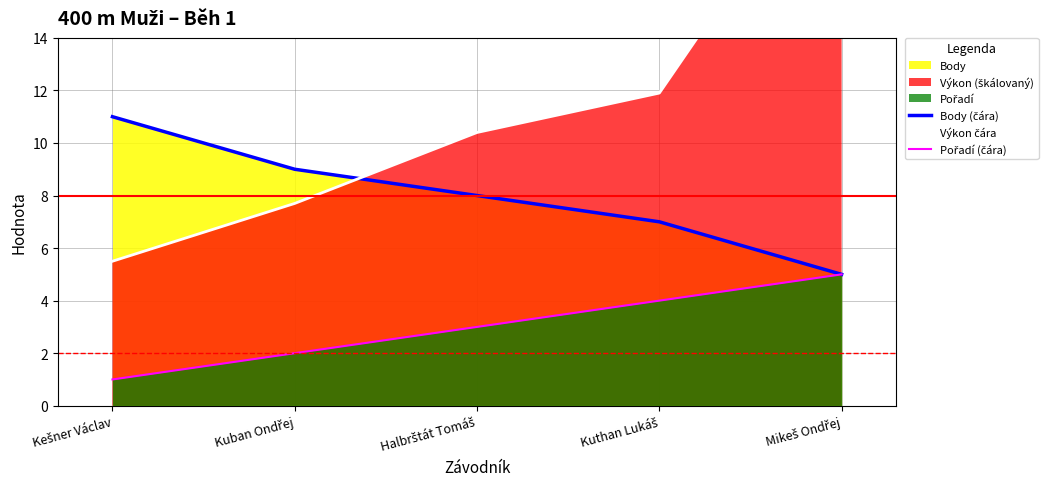

What is the sum of all Pořadí (čára) values?

15.0